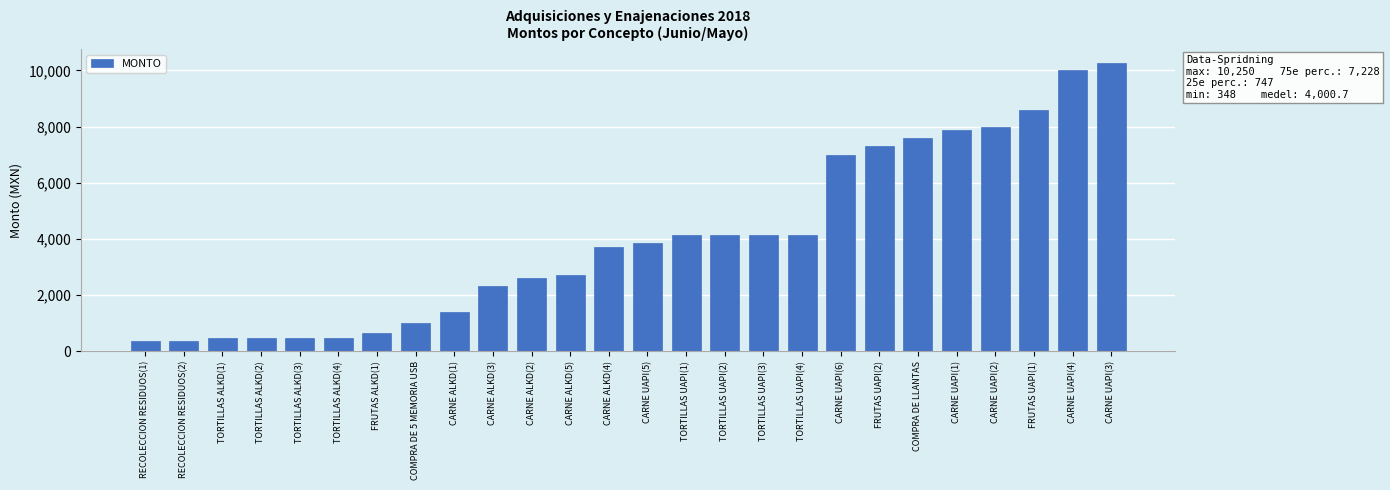

Approximately how many times larger is the value at TORTILLAS UAPI(3) compared to CARNE UAPI(1)?

0.5